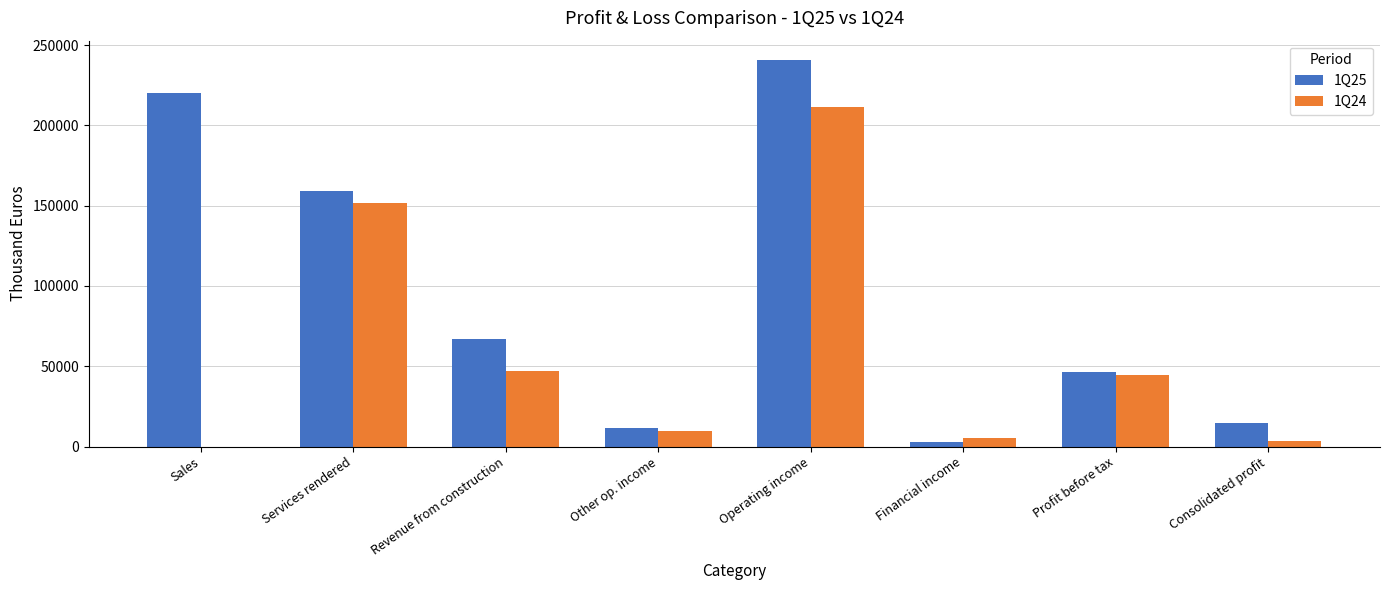

Reading left to right, list all the values displayed in this chart.

1Q25: 220364	159117	66718	11395	240687	2803	46350	14443
1Q24: 0	151640	46817	9455	211107	5180	44320	3697